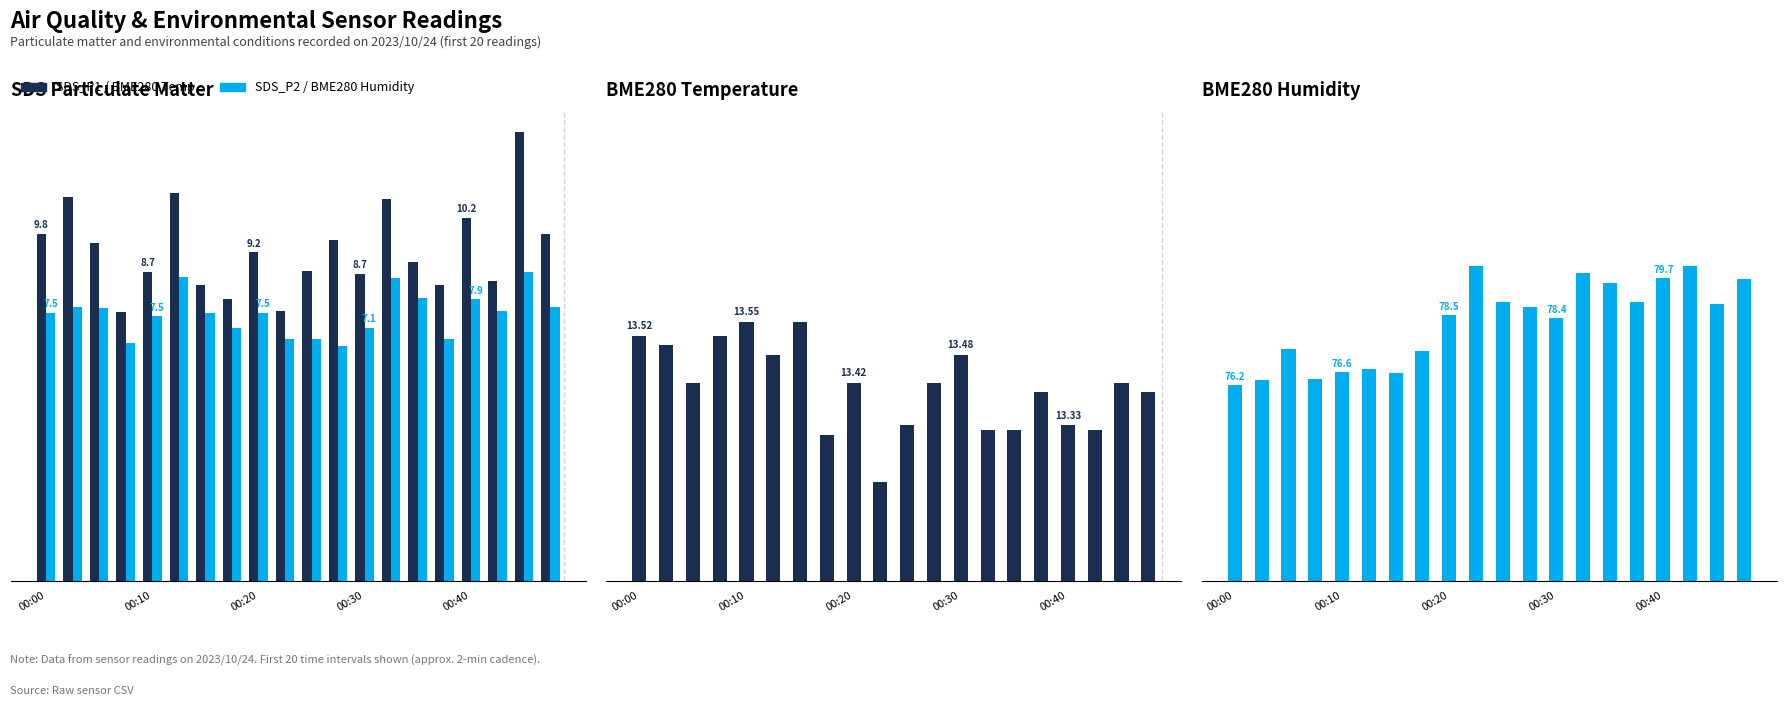

At how many categories does at least one series exceed 43?

20